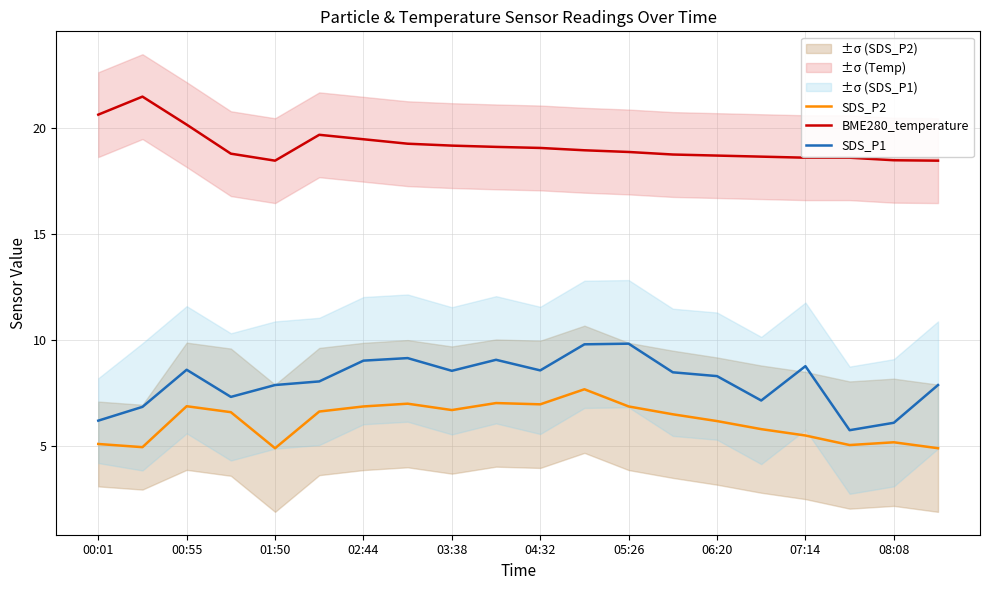

The value of BME280_temperature at 04:32 is 32.8. True or false?

False